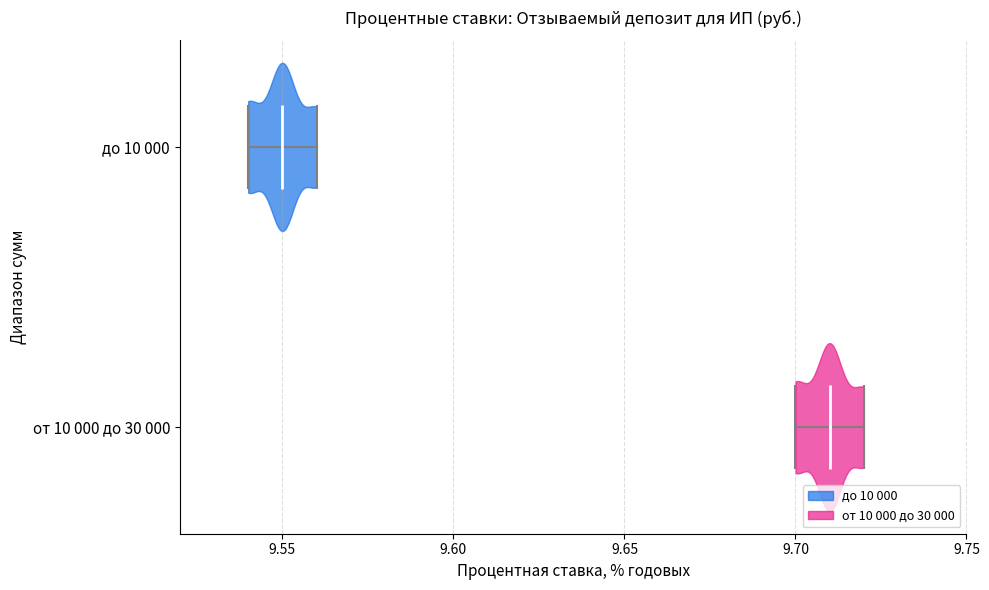

Reading bottom to top, read every violin against the x-axis: where its median line is, and the lowest and highest points it reaches. The values are not printed on the chart, so give them approximately, as read against the axis.

от 10 000 до 30 000: median line 9.71, lowest point 9.70, highest point 9.72
до 10 000: median line 9.55, lowest point 9.54, highest point 9.56